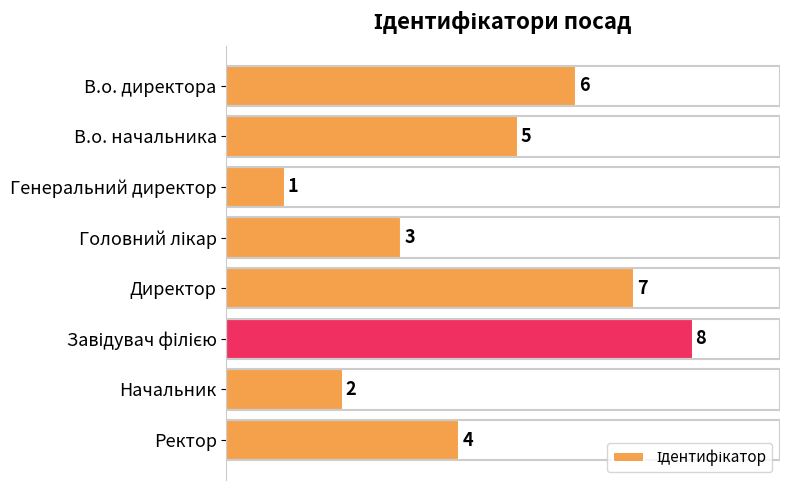

At which category does the chart reach its minimum across all series?

Генеральний директор